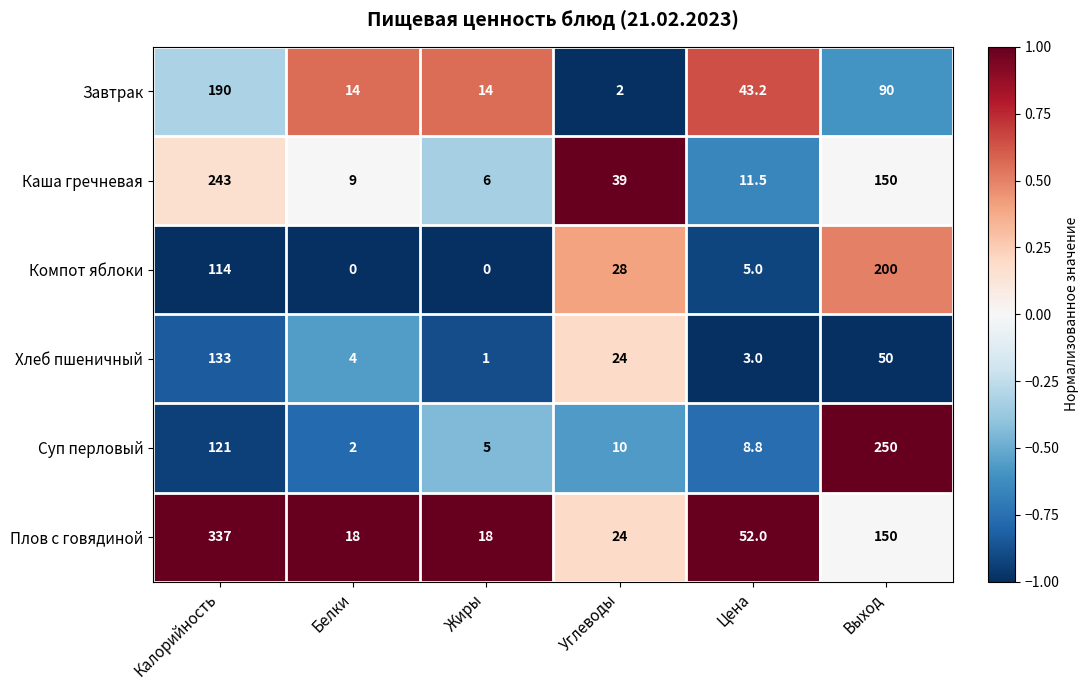

Which series has the largest range (max minus min)?

Плов с говядиной